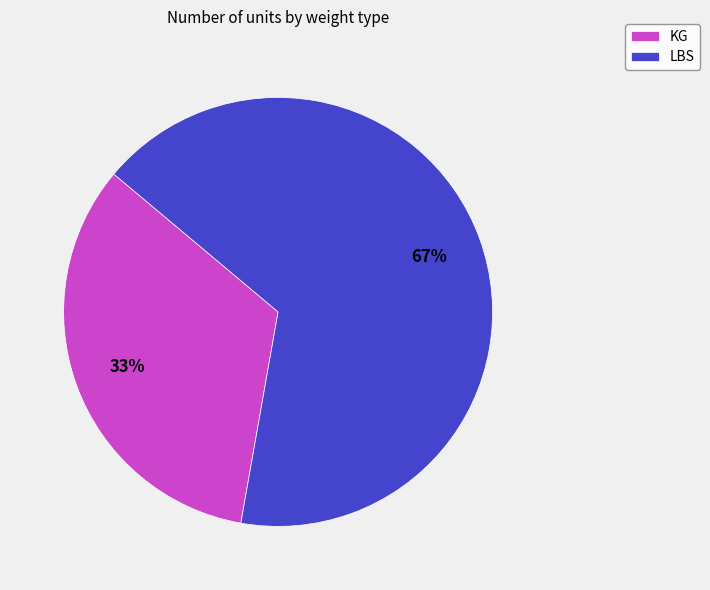

Count the number of slices in the pie.

2